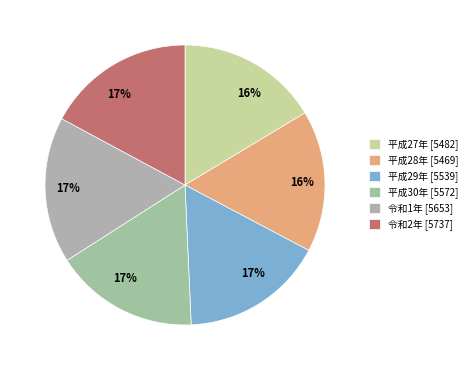

What is the change in value from 平成27年 to 令和2年?

+255